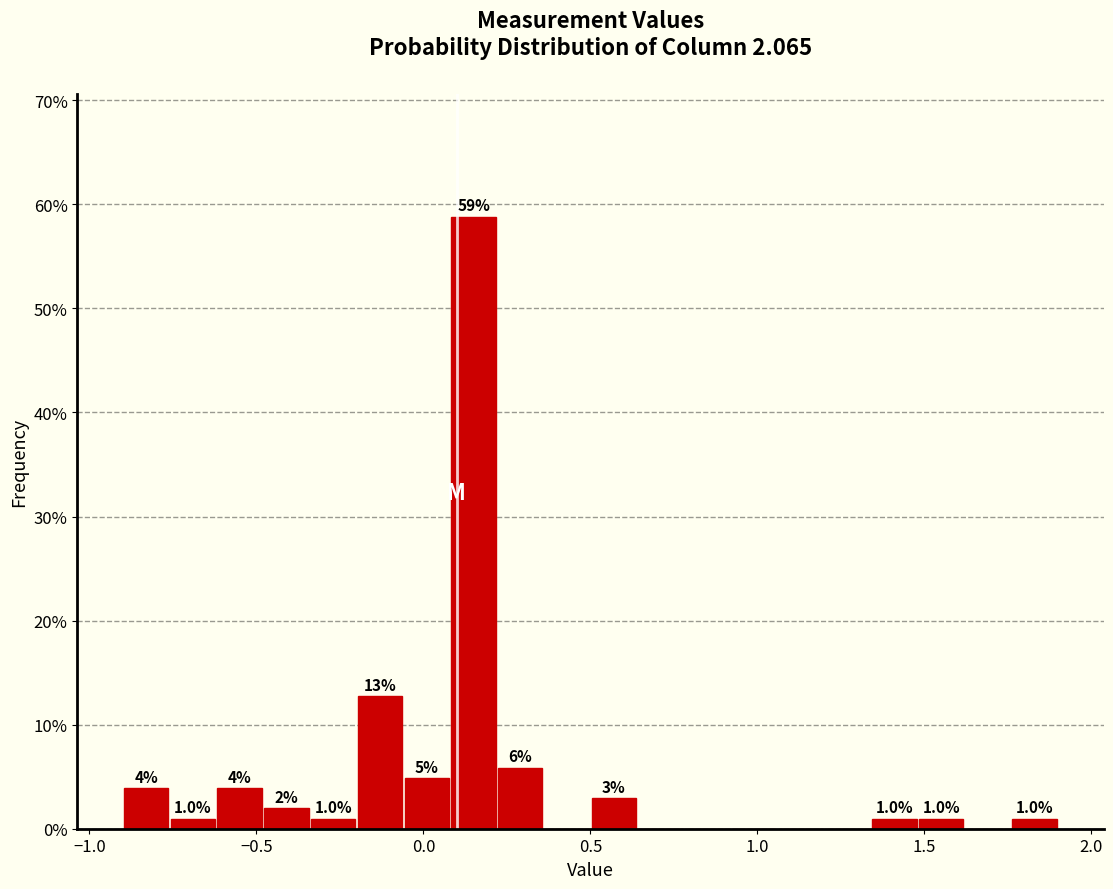

Read against the x-axis, roughly where is the centre of the tallest bar?

0.15